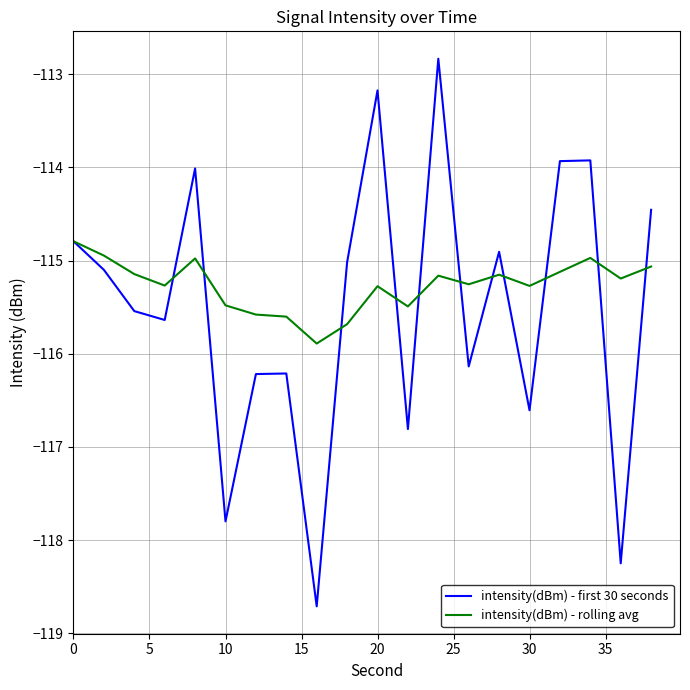

What is the maximum value shown in the chart?

-112.8